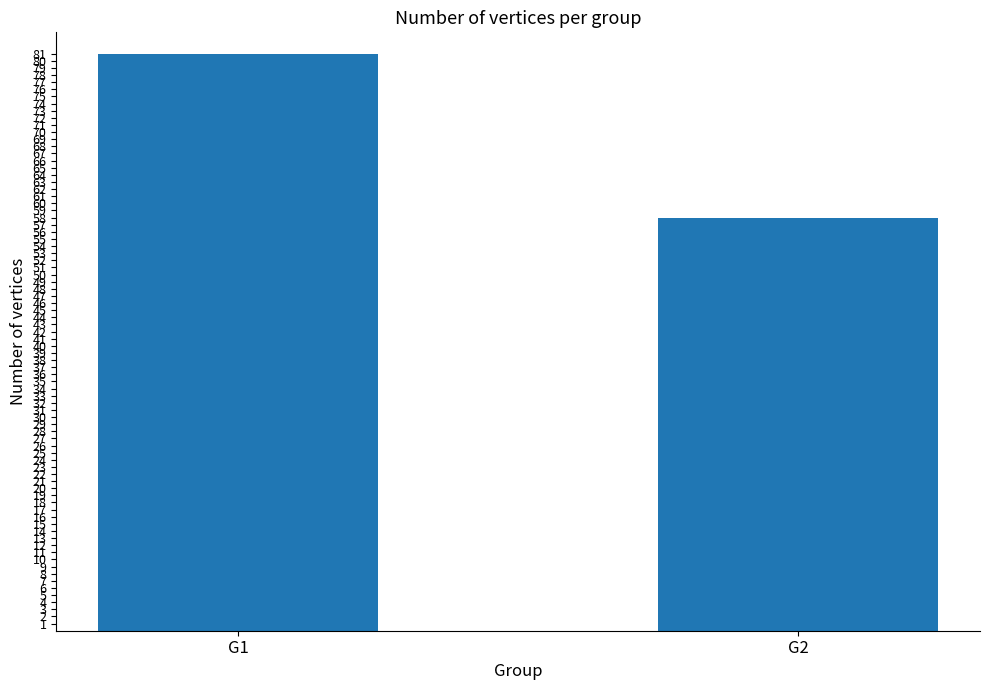

Is it true that the value at G2 is 58?

True